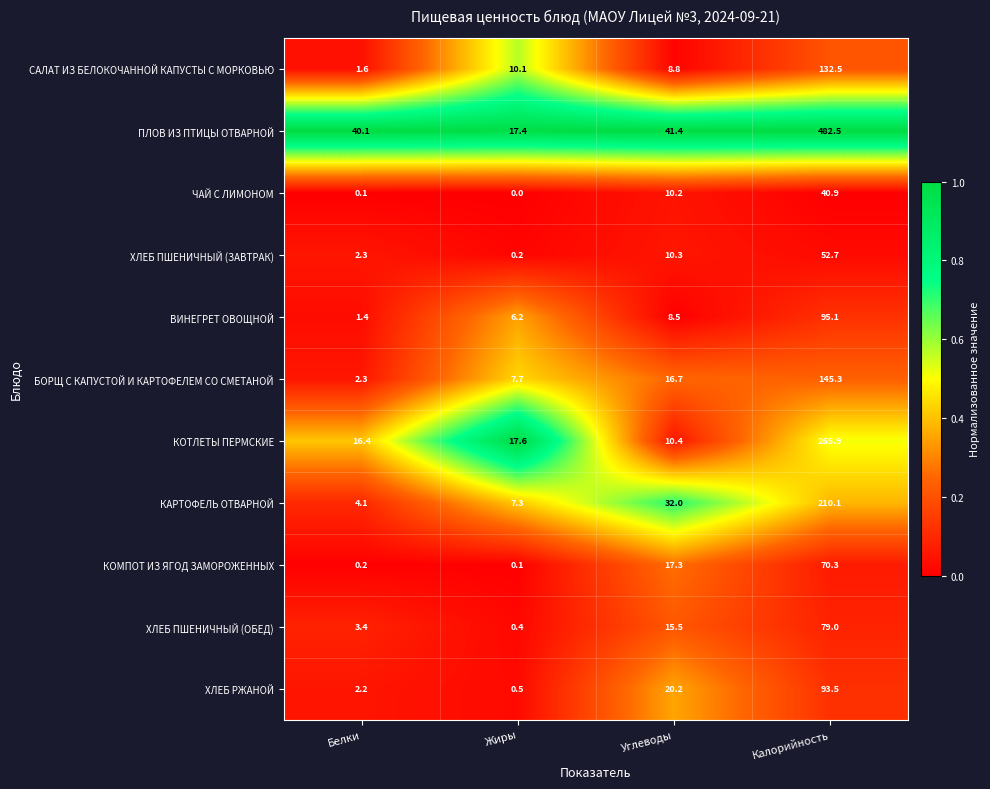

Rank the series by their maximum value, from lowest to highest.

ЧАЙ С ЛИМОНОМ, ХЛЕБ ПШЕНИЧНЫЙ (ЗАВТРАК), КОМПОТ ИЗ ЯГОД ЗАМОРОЖЕННЫХ, ХЛЕБ ПШЕНИЧНЫЙ (ОБЕД), ХЛЕБ РЖАНОЙ, ВИНЕГРЕТ ОВОЩНОЙ, САЛАТ ИЗ БЕЛОКОЧАННОЙ КАПУСТЫ С МОРКОВЬЮ, БОРЩ С КАПУСТОЙ И КАРТОФЕЛЕМ СО СМЕТАНОЙ, КАРТОФЕЛЬ ОТВАРНОЙ, КОТЛЕТЫ ПЕРМСКИЕ, ПЛОВ ИЗ ПТИЦЫ ОТВАРНОЙ